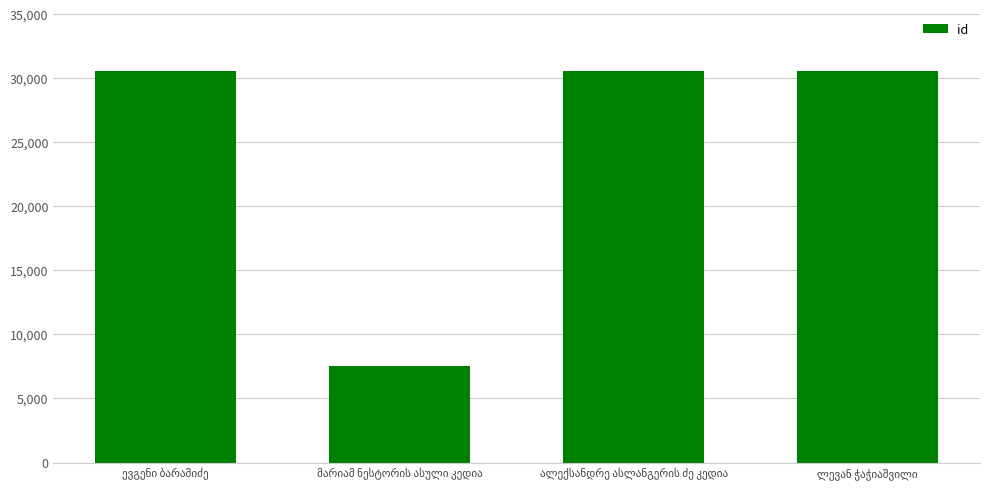

What is the average value?

24851